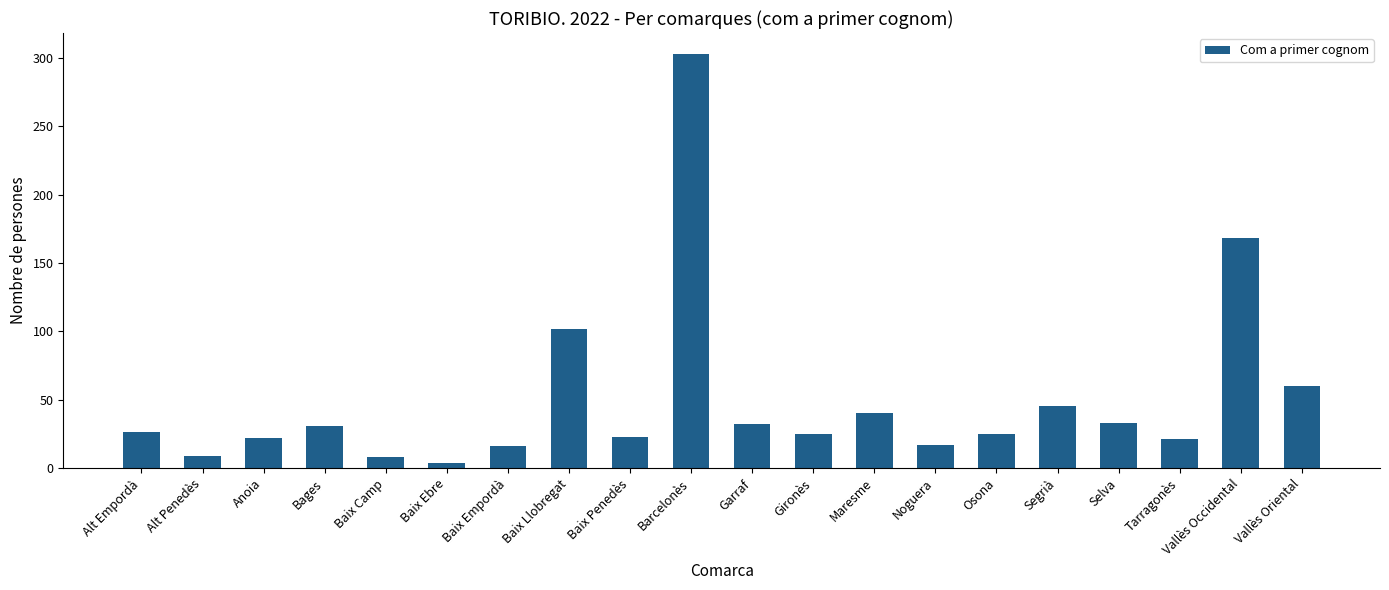

Approximately how many times larger is the value at Vallès Oriental compared to Baix Camp?

7.5